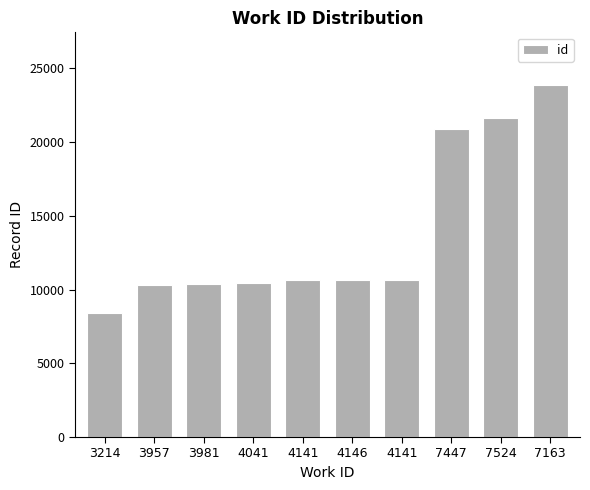

The value at 7524 is 21628. True or false?

True